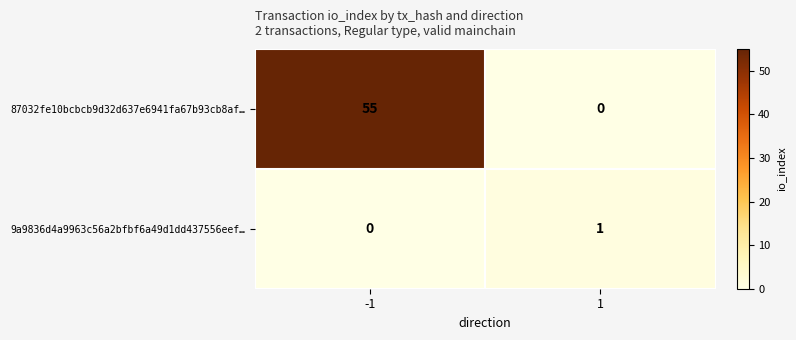

At 1, list the series in order from largest to smallest.

9a9836d4a9963c56a2bfbf6a49d1dd437556eef…, 87032fe10bcbcb9d32d637e6941fa67b93cb8af…